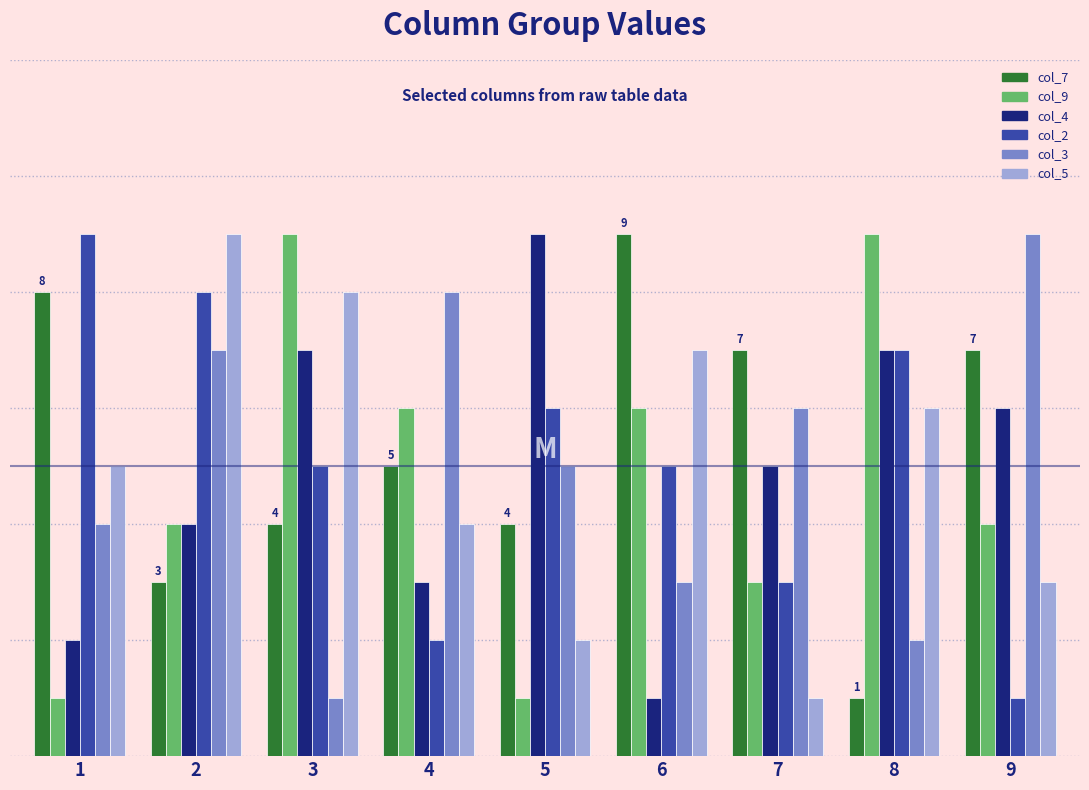

Count the col_2 values in the range 3 to 7.

5